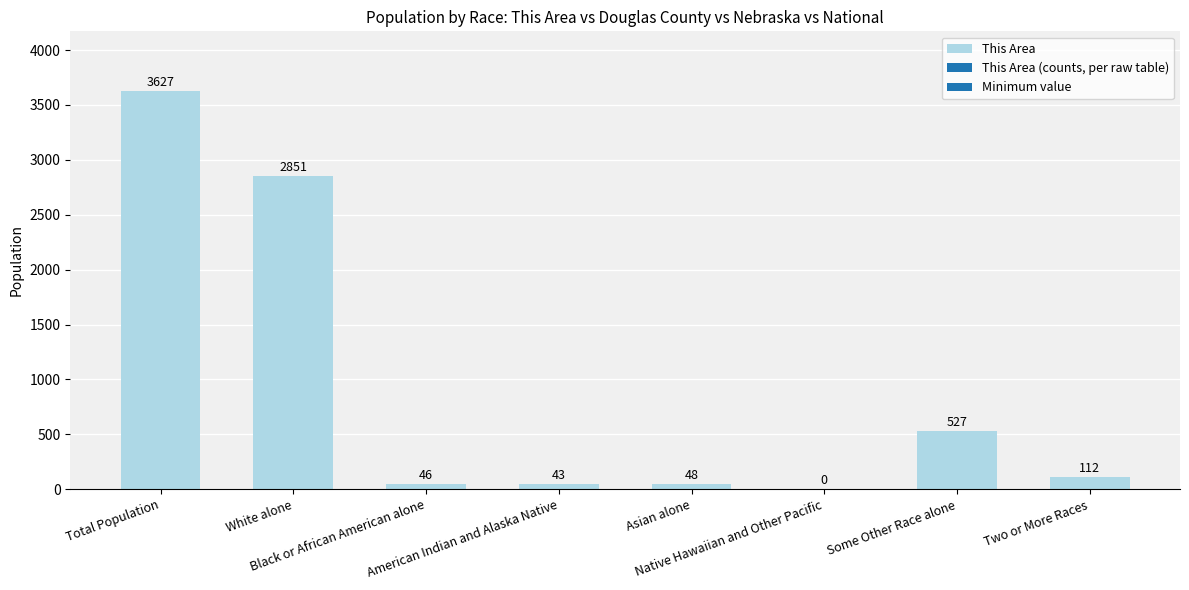

Count the number of categories in the chart.

8